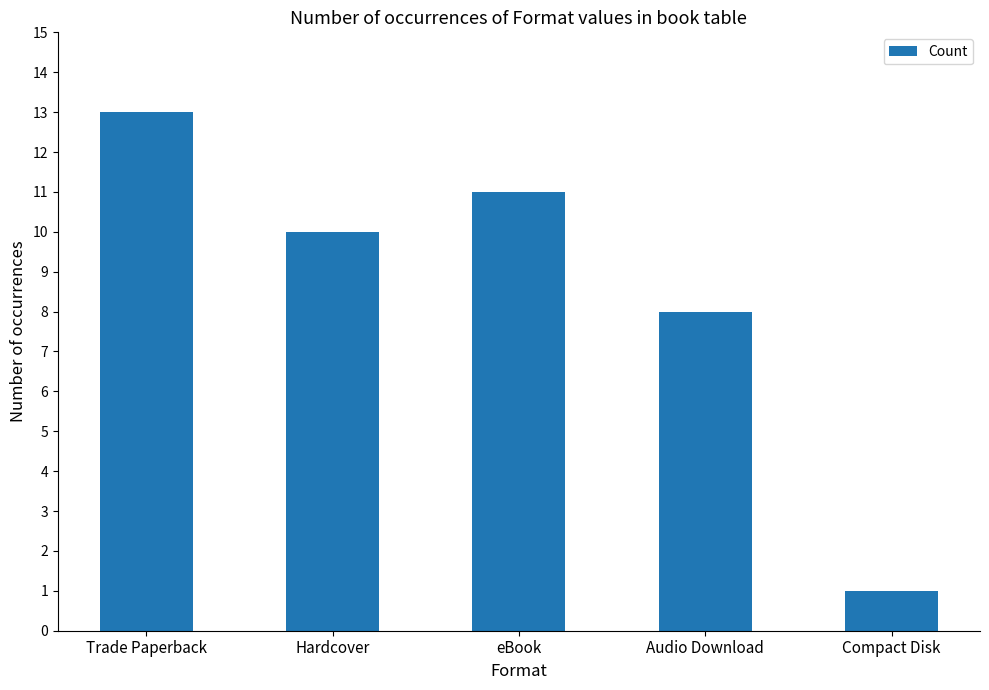

What is the change in value from eBook to Audio Download?

-3